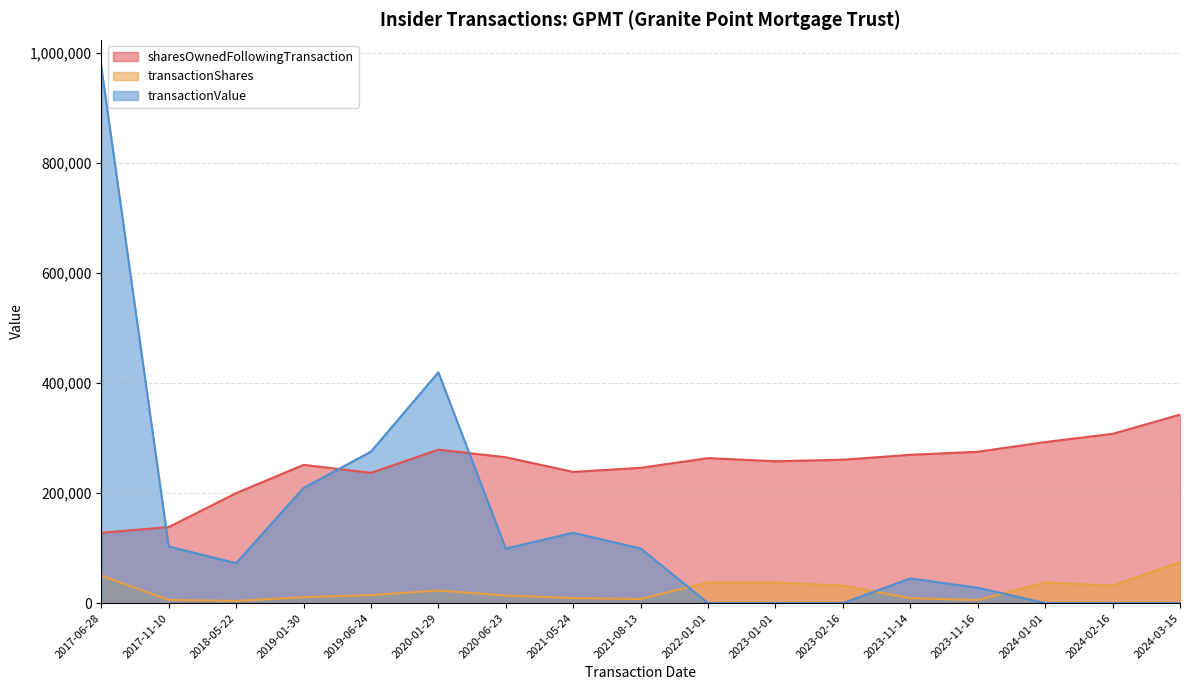

The transactionShares series shows 37537 at 2022-01-01. True or false?

True